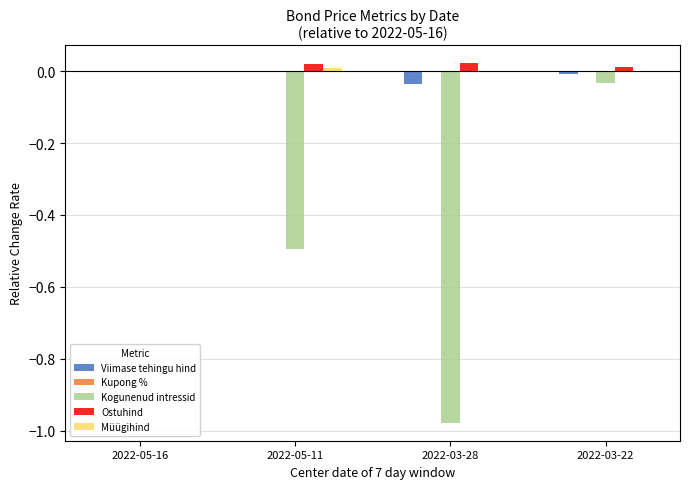

Between 2022-03-28 and 2022-03-22, which series saw the biggest shift?

Kogunenud intressid